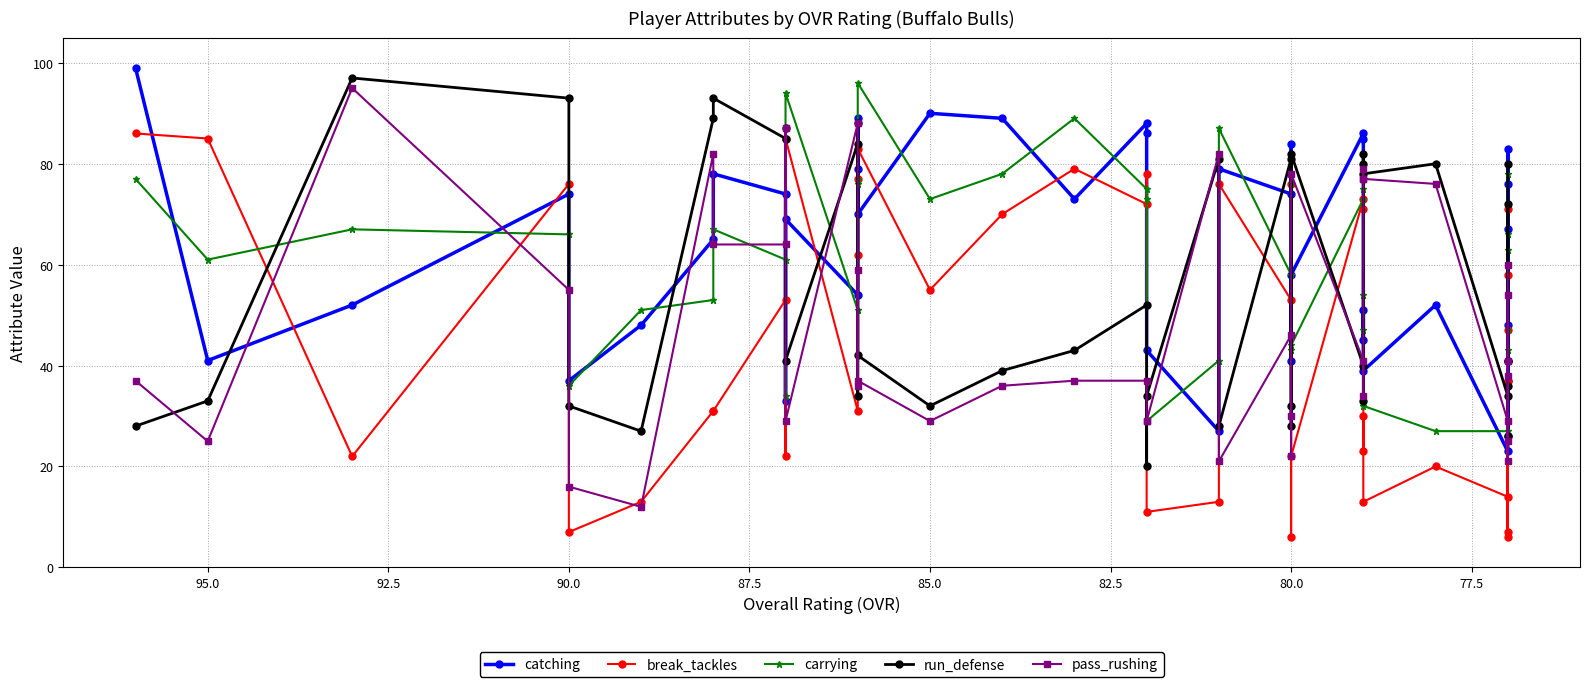

Reading left to right, list all the values displayed in this chart.

catching: 99	41	52	74	37	48	65	78	74	33	69	54	89	79	70	90	89	73	88	86	43	27	79	74	84	41	58	86	85	45	51	39	52	23	83	26	48	67	37	76
break_tackles: 86	85	22	76	7	13	31	31	53	22	85	31	77	62	83	55	70	79	72	78	11	13	76	53	76	6	22	73	71	23	30	13	20	14	71	7	37	58	6	47
carrying: 77	61	67	66	36	51	53	67	61	34	94	51	77	76	96	73	78	89	75	73	29	41	87	58	76	43	44	73	75	47	54	32	27	27	78	36	47	66	43	63
run_defense: 28	33	97	93	32	27	89	93	85	87	41	84	34	88	42	32	39	43	52	20	34	81	28	81	28	32	82	40	33	82	80	78	80	34	26	36	41	72	41	80
pass_rushing: 37	25	95	55	16	12	82	64	64	87	29	88	36	59	37	29	36	37	37	29	29	82	21	46	30	22	78	41	34	77	79	77	76	29	25	41	38	54	21	60